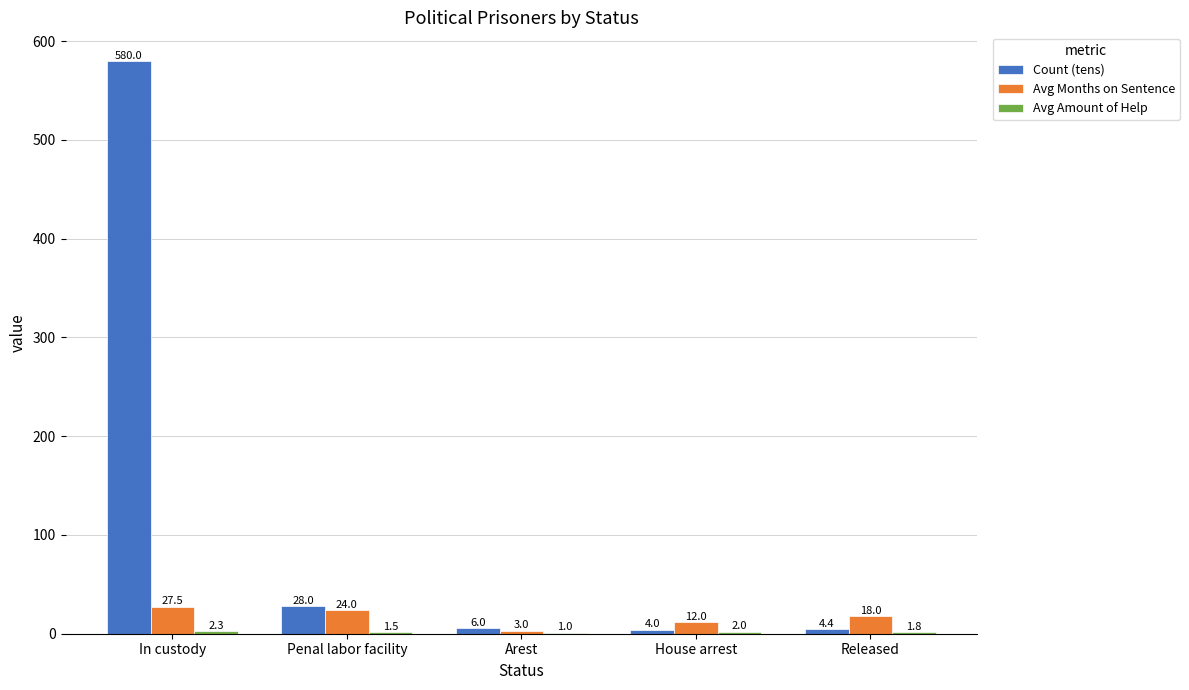

How many Avg Months on Sentence values are between 12 and 24?

3